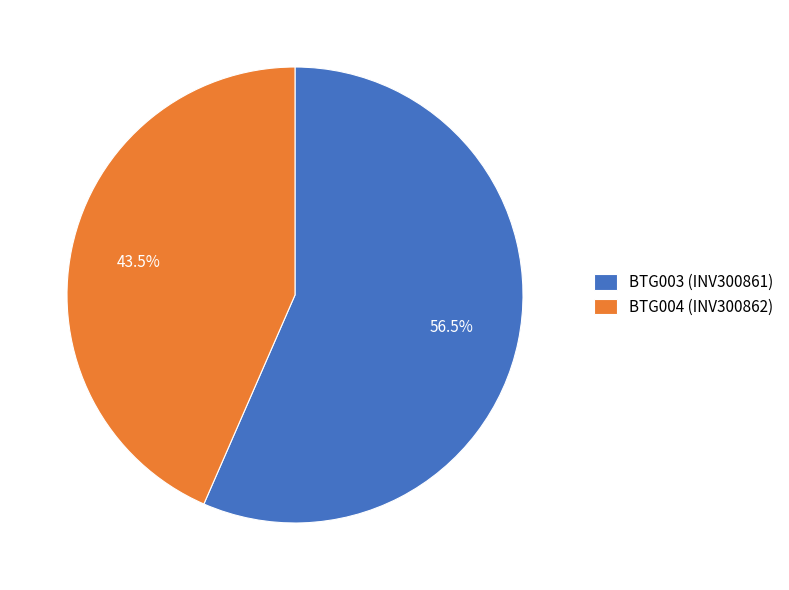

The BTG003 (INV300861) slice represents 62% of the pie. True or false?

False